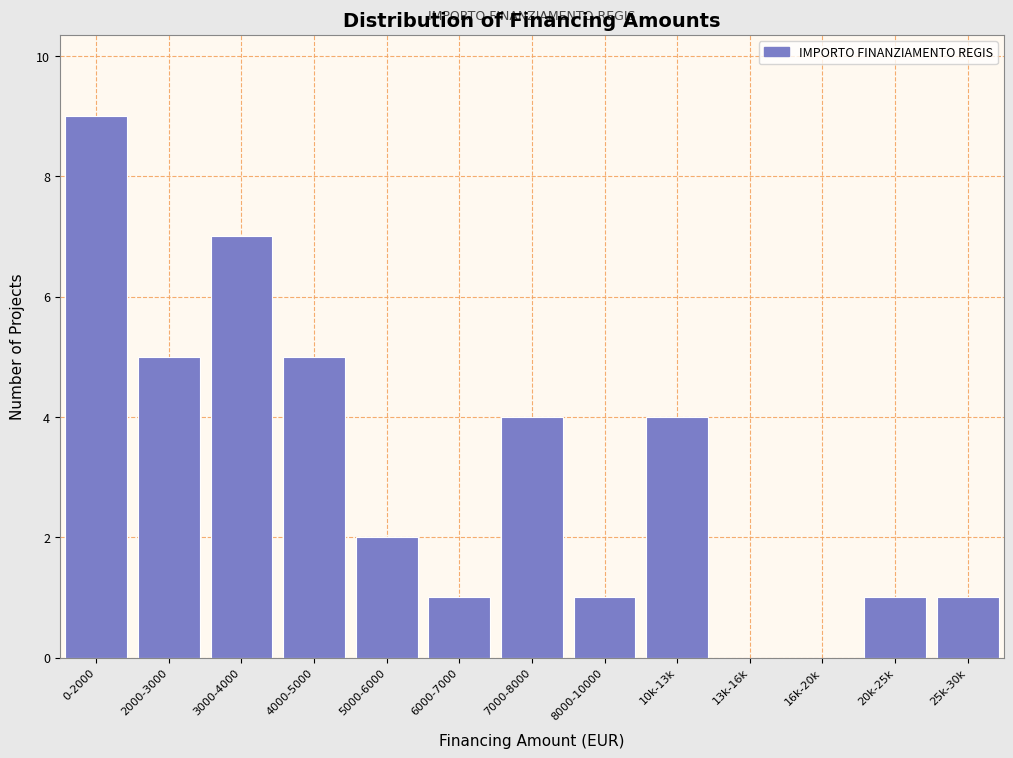

Reading left to right, extract all data points from this chart.

0-2000=9	2000-3000=5	3000-4000=7	4000-5000=5	5000-6000=2	6000-7000=1	7000-8000=4	8000-10000=1	10k-13k=4	13k-16k=0	16k-20k=0	20k-25k=1	25k-30k=1